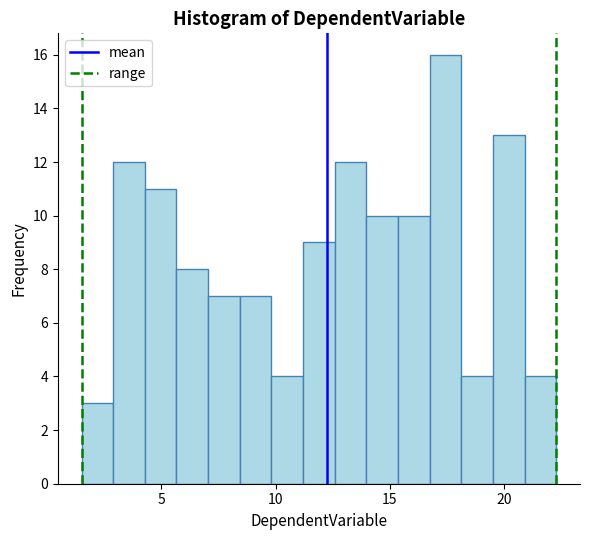

Around what value on the x-axis is the tallest bar? Give the approximate position of its centre, as read against the axis.

17.5